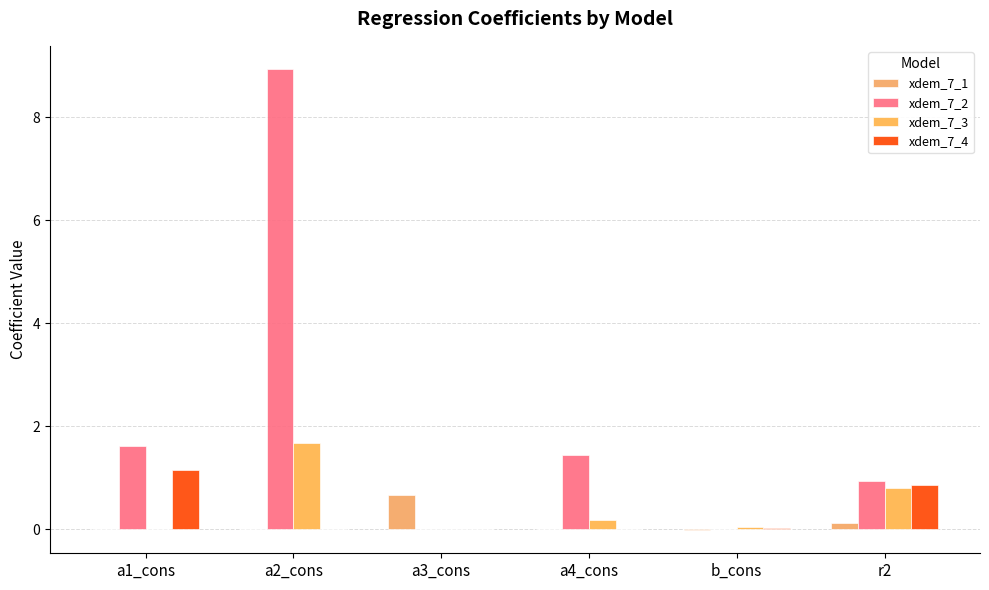

Reading left to right, list all the values displayed in this chart.

xdem_7_1: 0.0	0.0	0.7	0.0	-0.0	0.1
xdem_7_2: 1.6	8.9	0.0	1.4	0.0	0.9
xdem_7_3: 0.0	1.7	0.0	0.2	0.0	0.8
xdem_7_4: 1.1	0.0	0.0	0.0	0.0	0.9